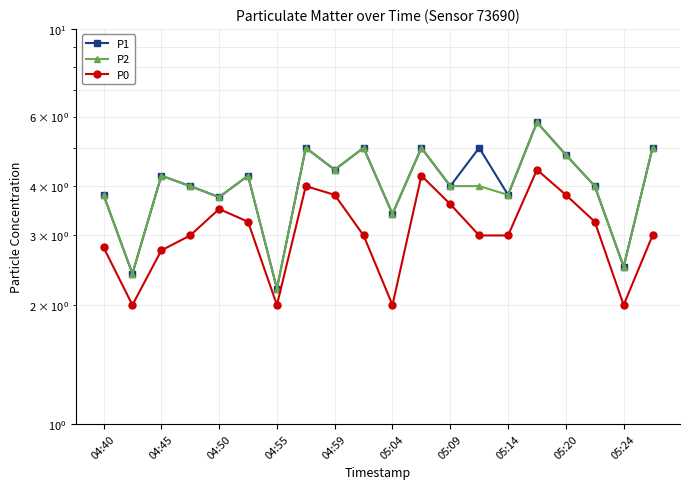

What is the sum of all P1 values?

82.3